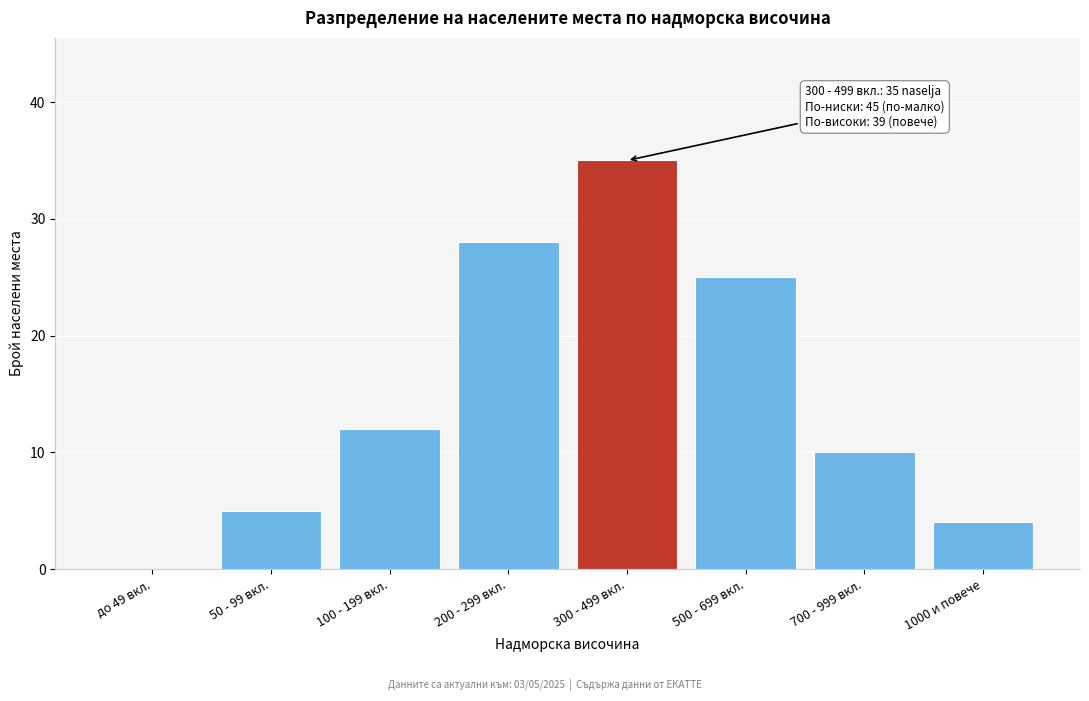

Reading left to right, list all the values displayed in this chart.

до 49 вкл.=0	50 - 99 вкл.=5	100 - 199 вкл.=12	200 - 299 вкл.=28	300 - 499 вкл.=35	500 - 699 вкл.=25	700 - 999 вкл.=10	1000 и повече=4